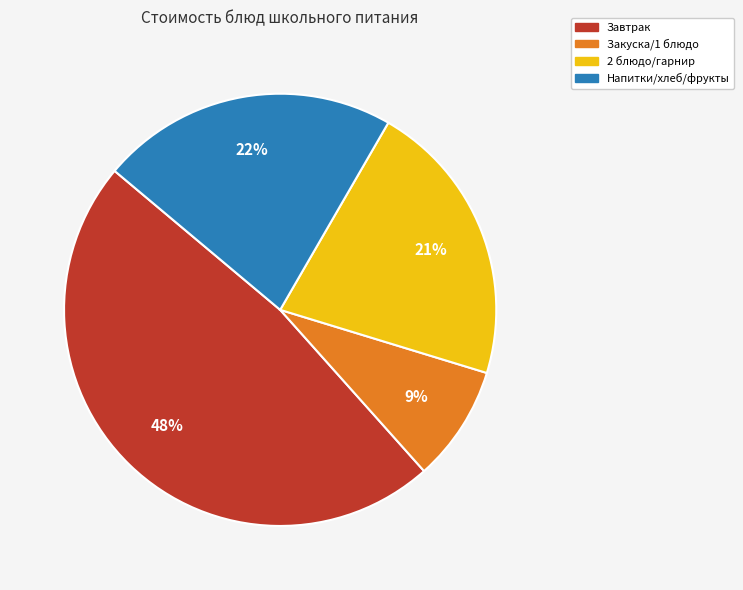

Is there any slice that represents more than half of the pie?

No